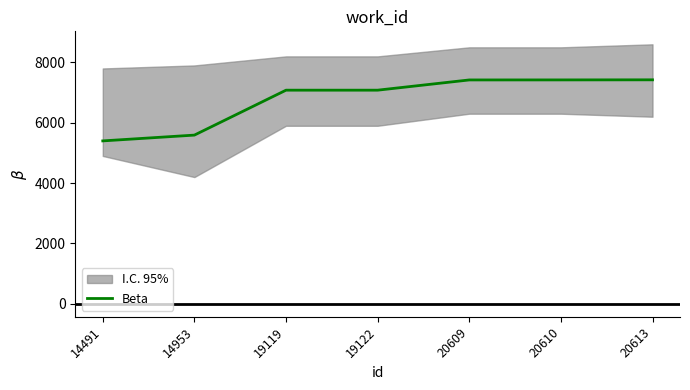

List the labels in order of value, smallest first.

14491, 14953, 19119, 19122, 20609, 20610, 20613